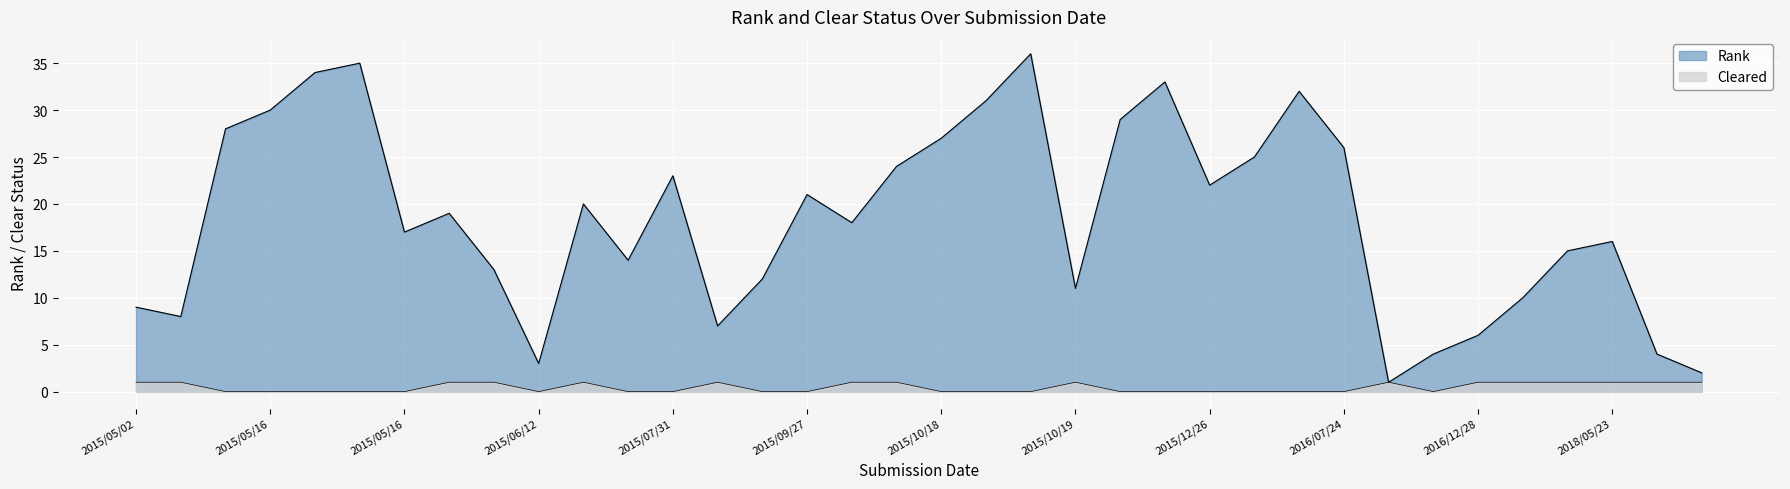

True or false: Cleared has a value of 0 at 2015/10/27.

True